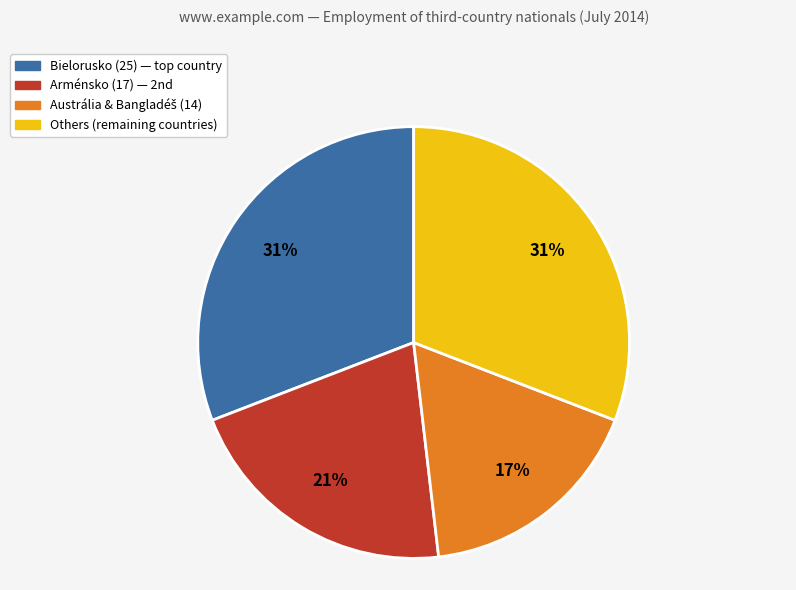

To the nearest percent, what is the average slice percentage?

25%